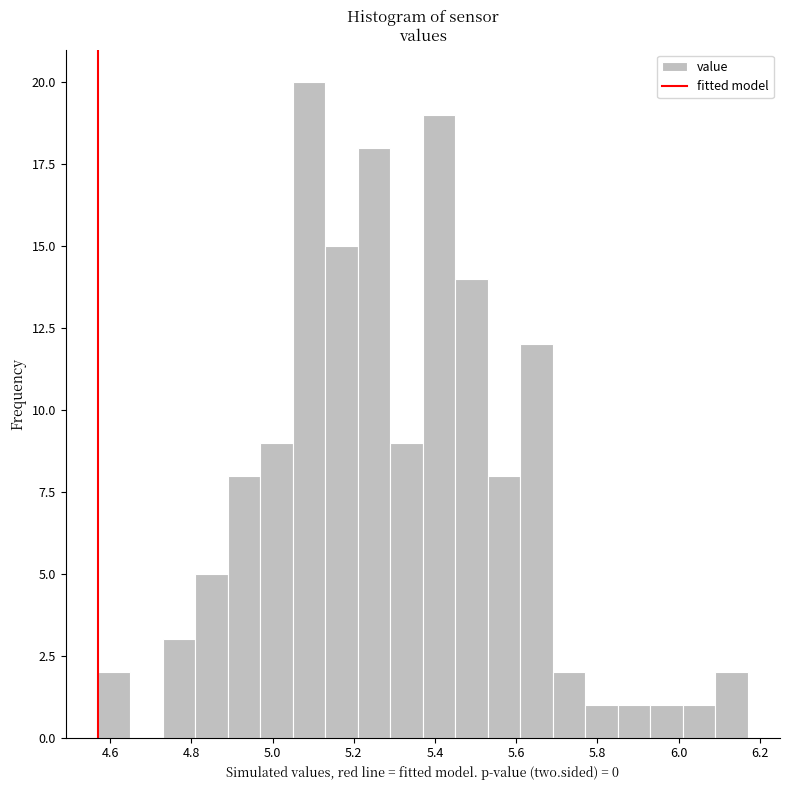

What is the height of the bar covering 5.45 to 5.53 on the x-axis? Neither the bar edges nor the heights are printed on the chart, so give them approximately, as read against the axes.

14